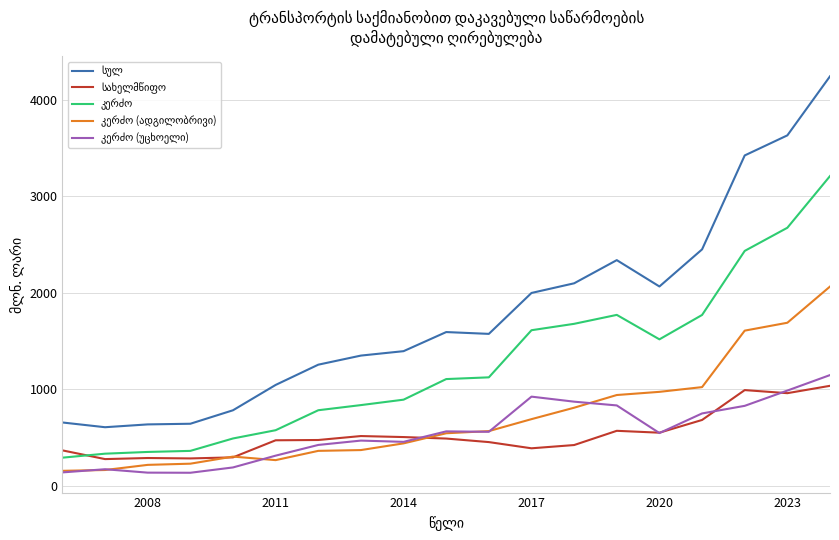

What is the smallest value displayed?

132.8